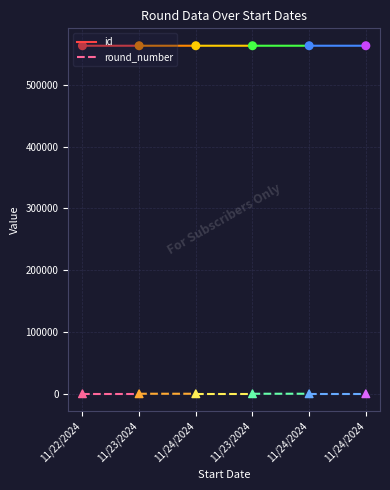

Which series has the widest spread of Y values?

id